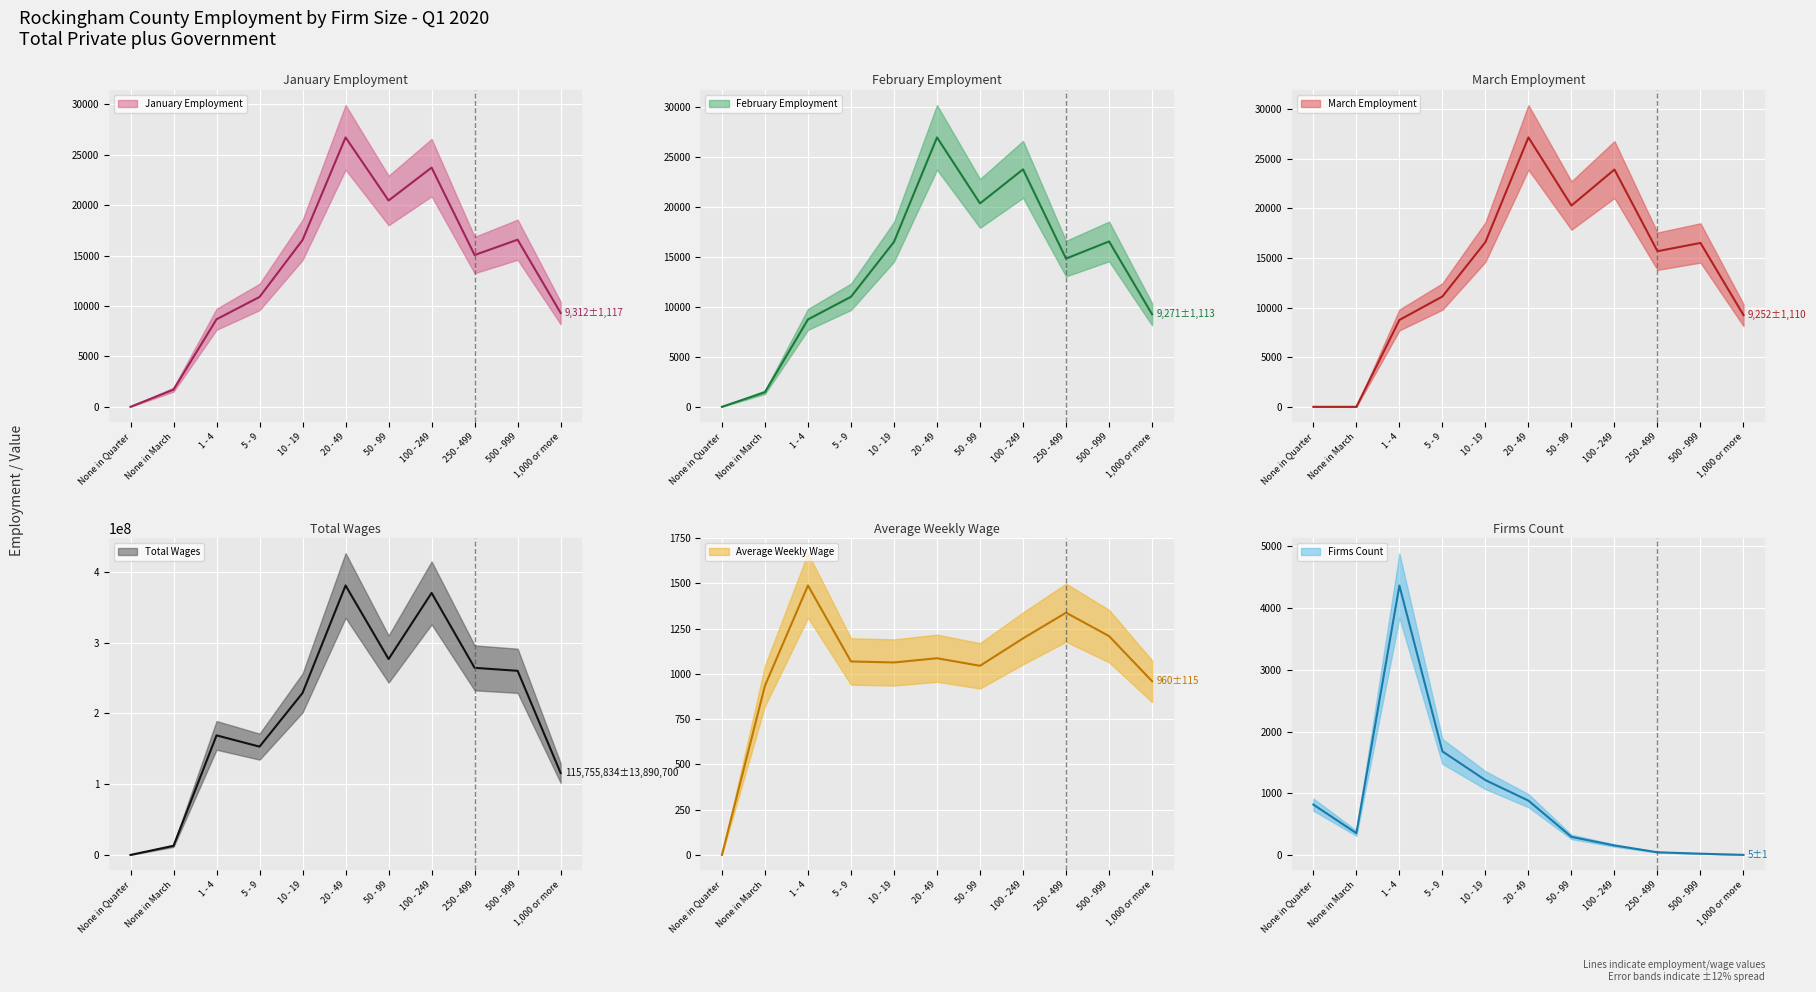

Rank the categories by February value from lowest to highest.

None in Quarter, None in March, 1 - 4, 1,000 or more, 5 - 9, 250 - 499, 10 - 19, 500 - 999, 50 - 99, 100 - 249, 20 - 49